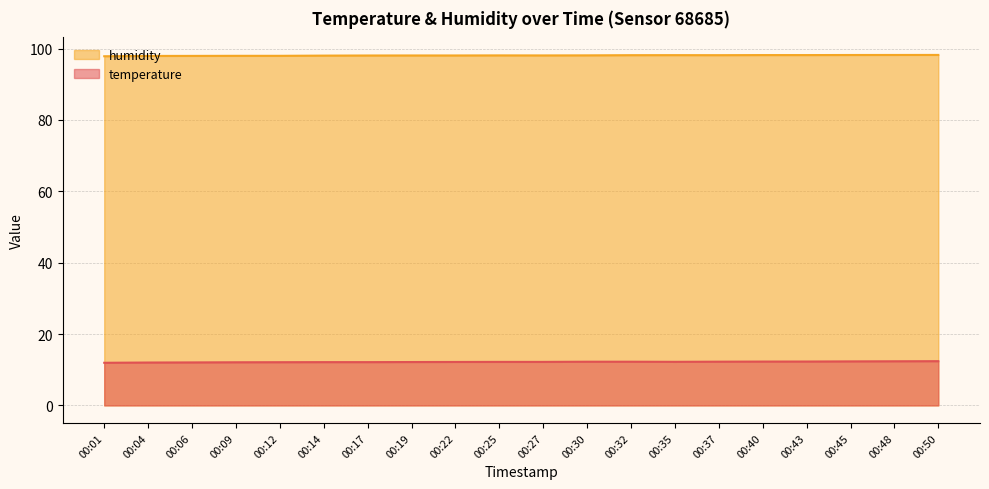

What is the minimum value shown in the chart?

11.9